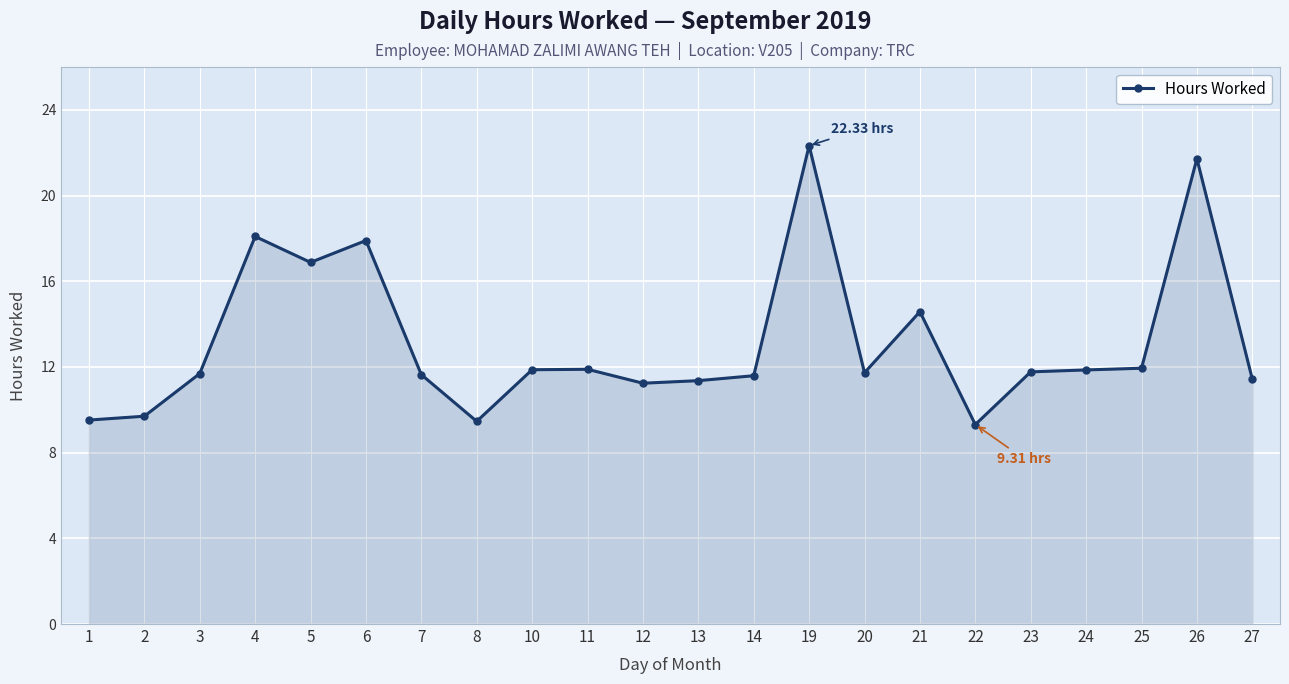

What is the change in value from 6 to 20?

-6.2